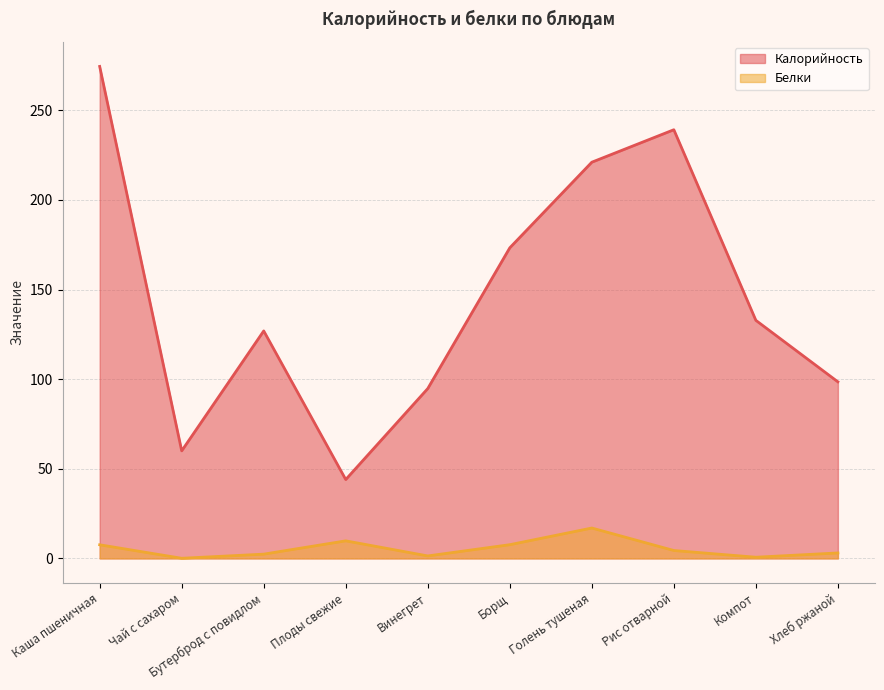

What is the total value across all series at Бутерброд с повидлом?

129.3